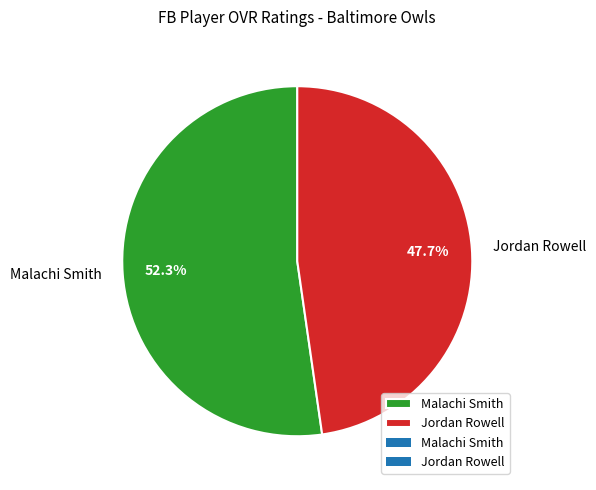

Is there a majority slice in this chart?

Yes